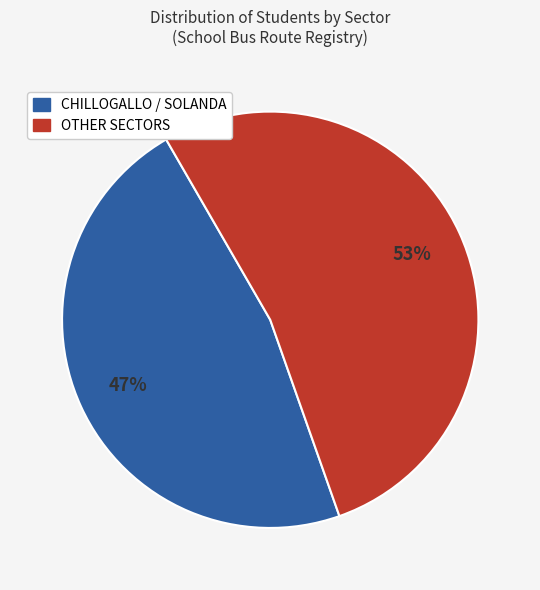

To the nearest percent, what is the average slice percentage?

50%